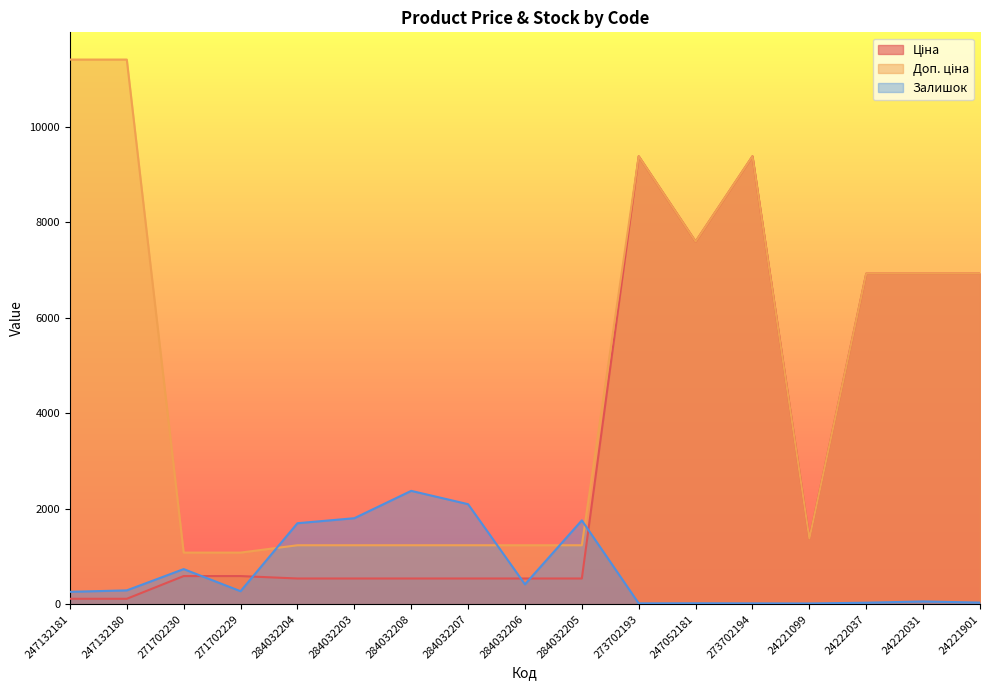

How many data points in Доп. ціна are less than 1375?

8